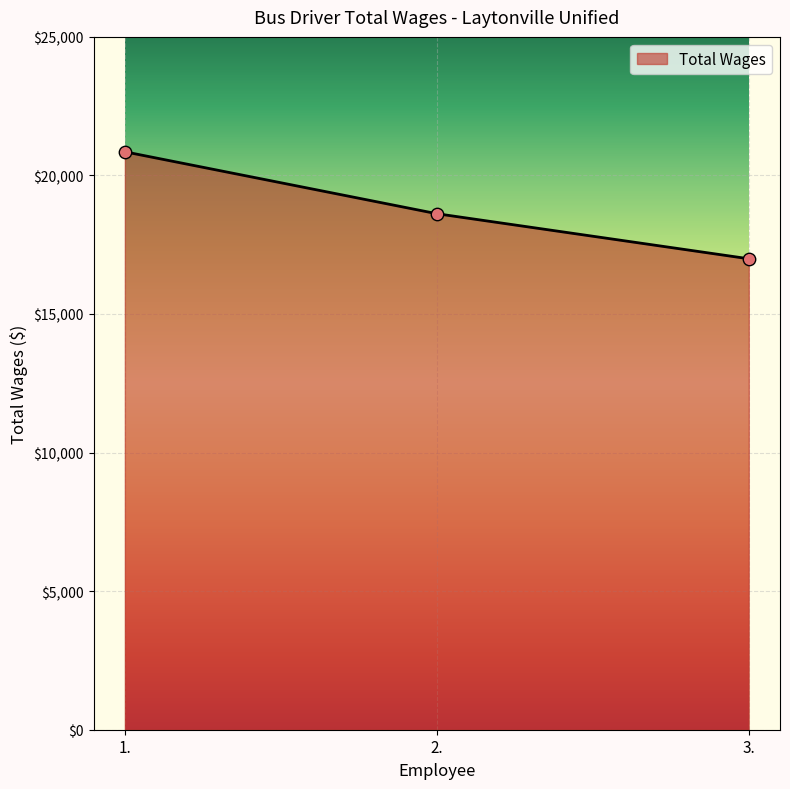

Approximately how many times larger is the value at 2. compared to 1.?

0.9